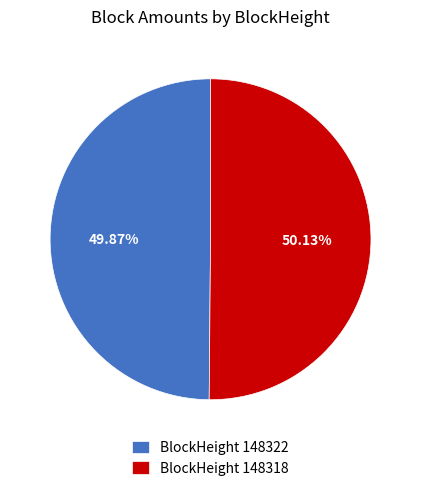

What is the ratio of the value at BlockHeight 148318 to the value at BlockHeight 148322?

1.0